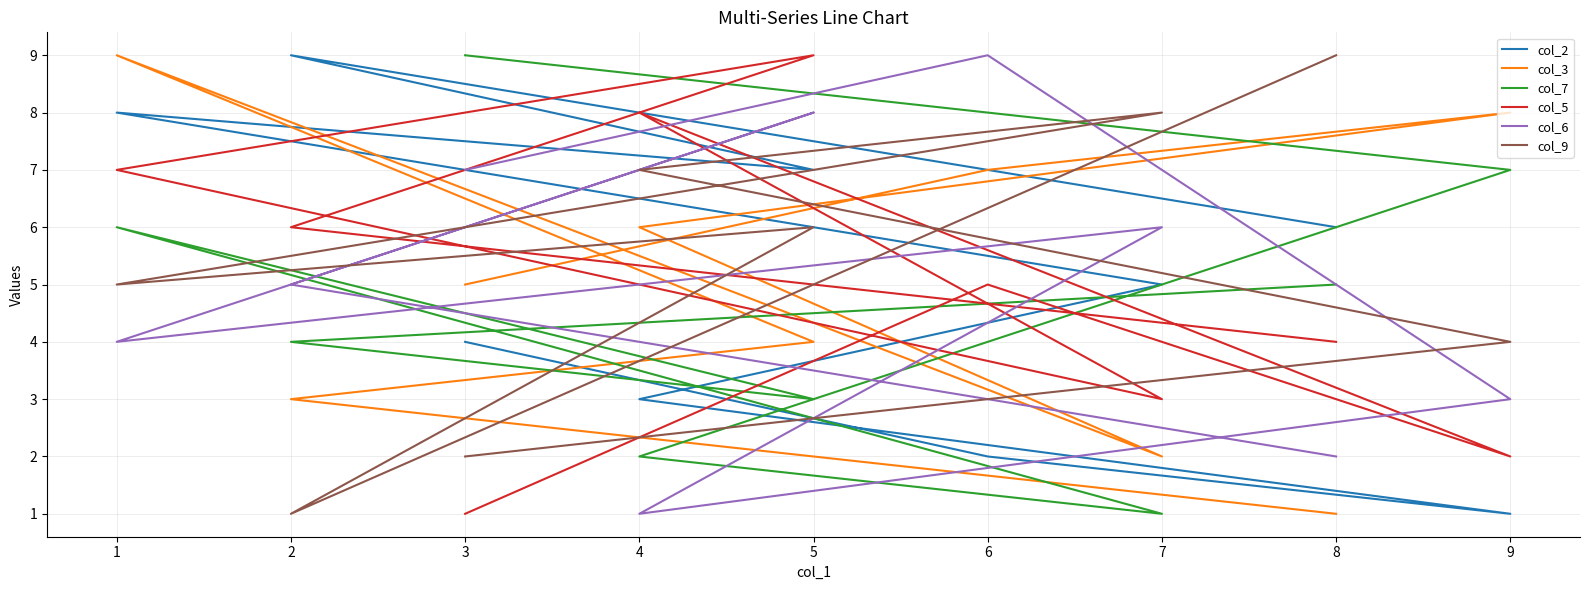

The col_9 series shows 8 at 1. True or false?

False